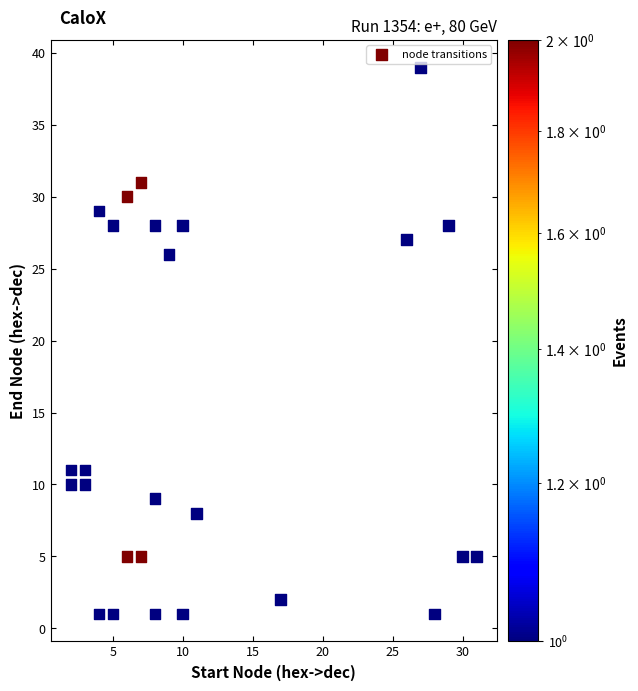

What Y value in the scatter plot is closest to 20?

26